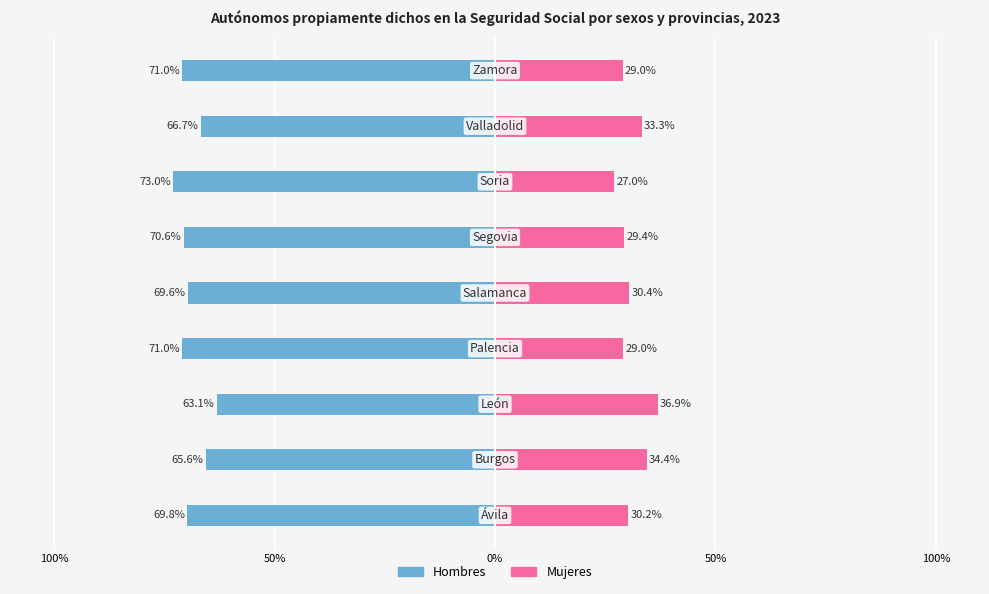

What is the average value of the Mujeres series?

31.1